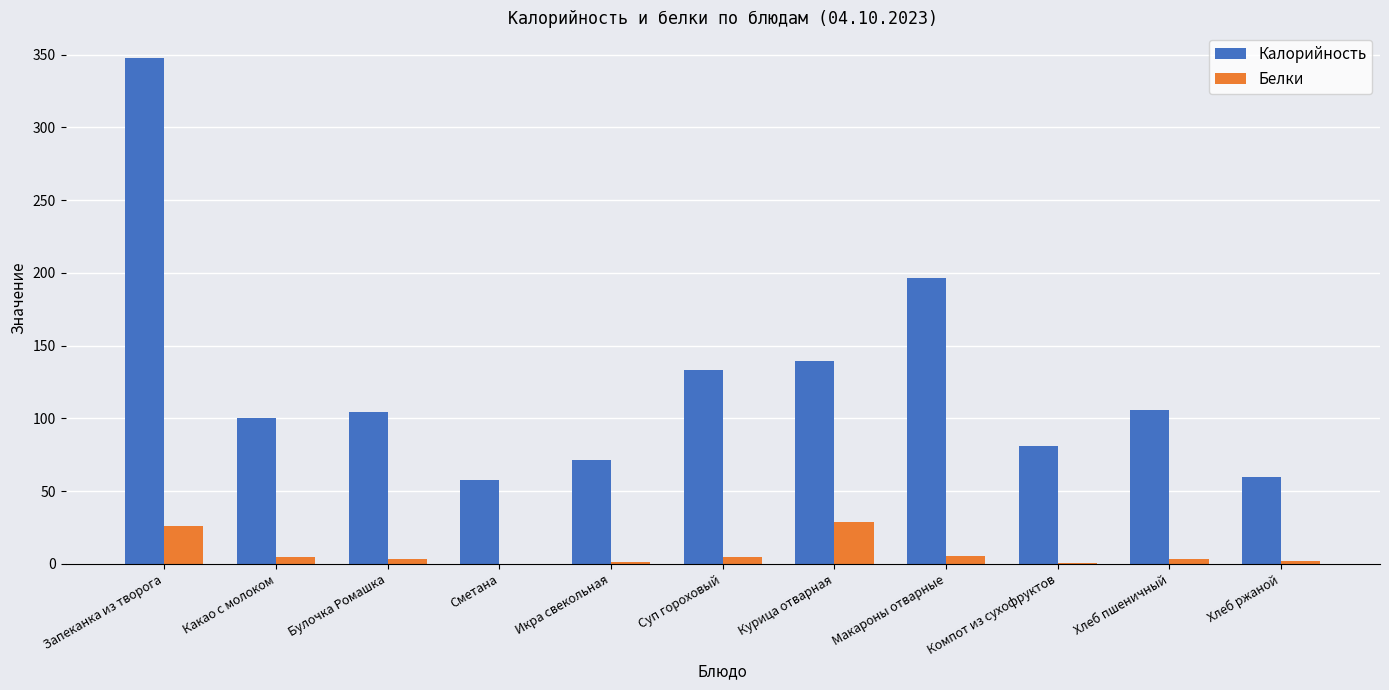

Where is Калорийность nearest to the value 202?

Макароны отварные